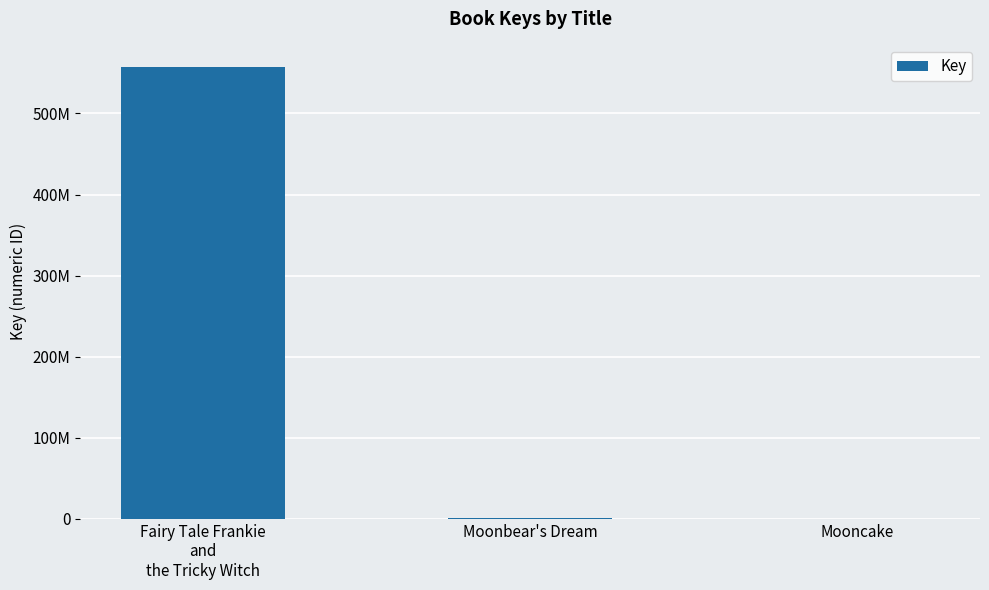

Rank the categories by value from highest to lowest.

Fairy Tale Frankie
and
the Tricky Witch, Moonbear's Dream, Mooncake